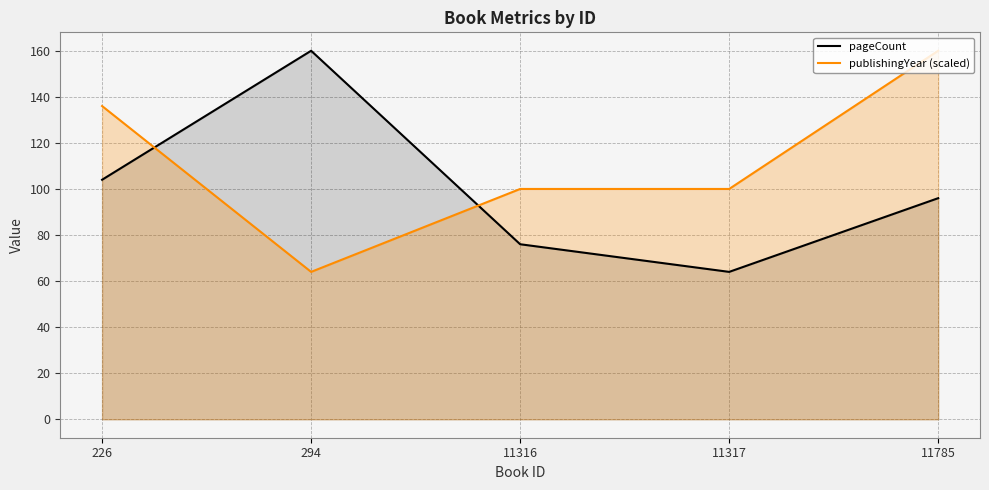

Which series changed the most between 11316 and 11317?

pageCount